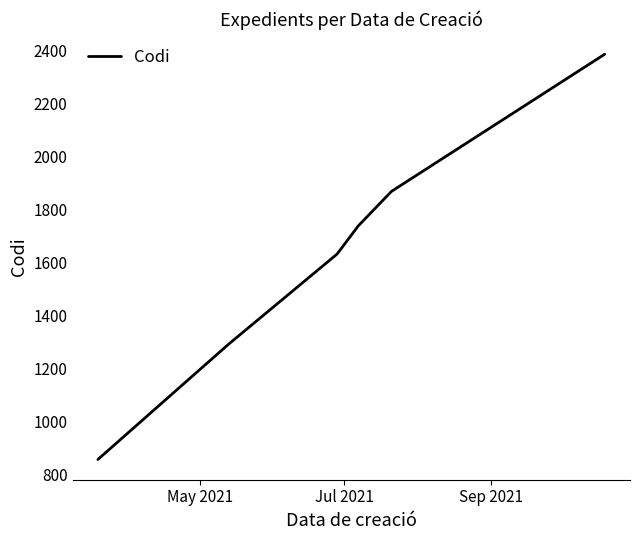

What is the smallest value displayed?

855